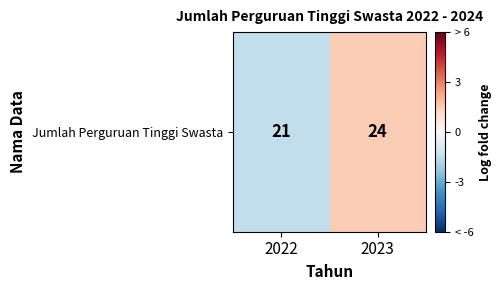

Which category has the lowest value across all series?

2022